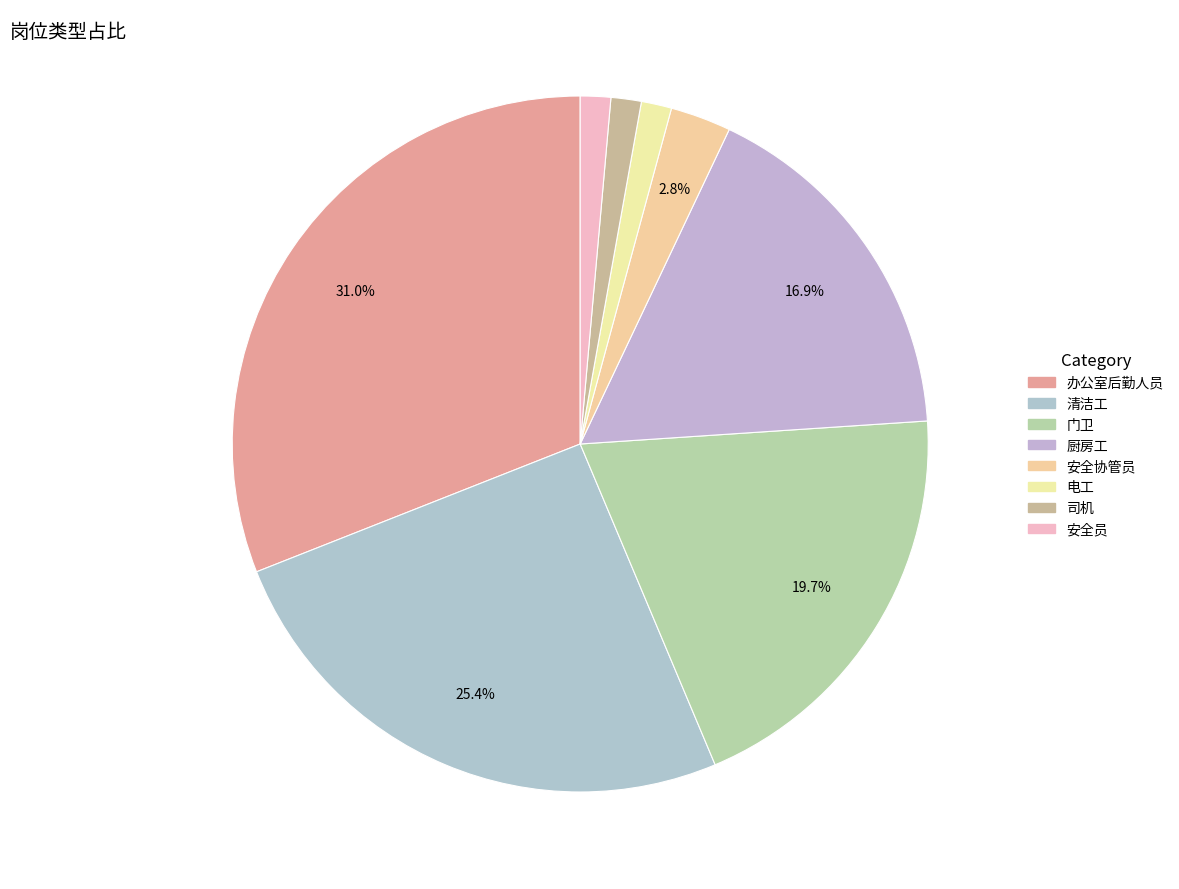

How many slices are in this pie chart?

8